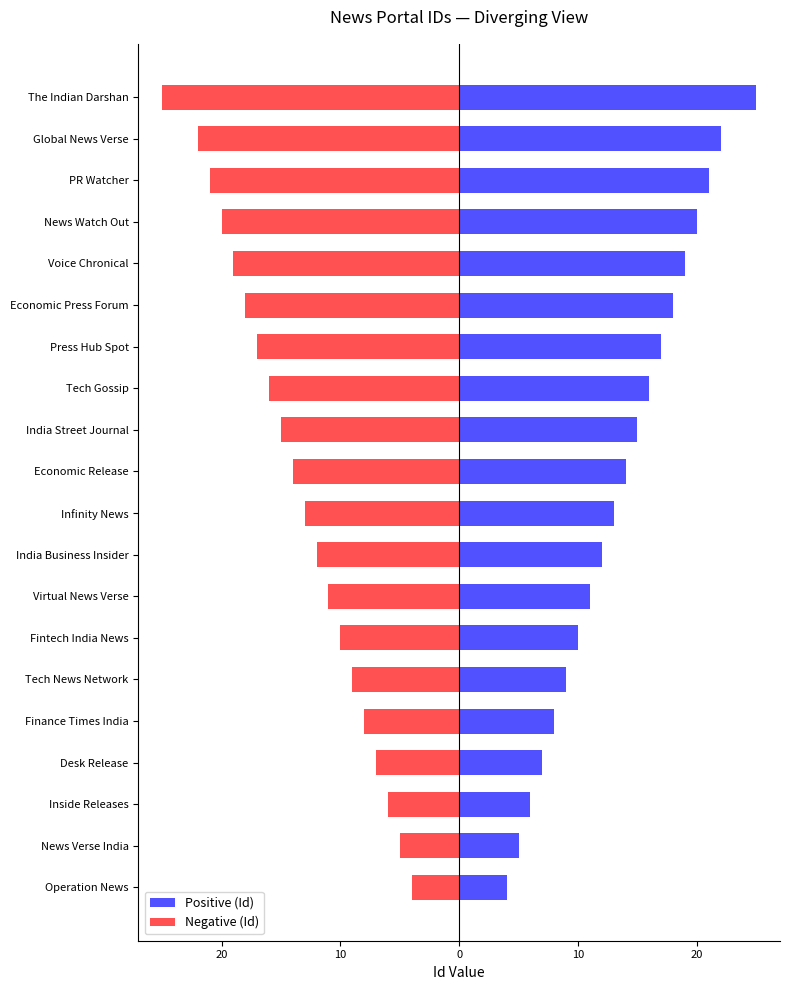

How many groups of bars are there?

20